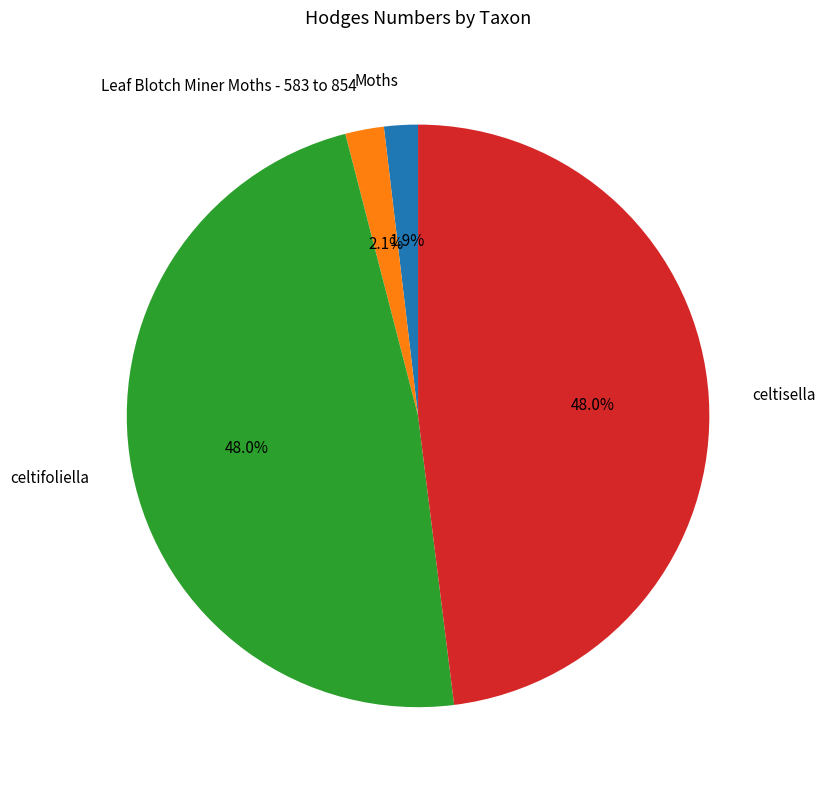

Is celtisella the majority of the pie?

No